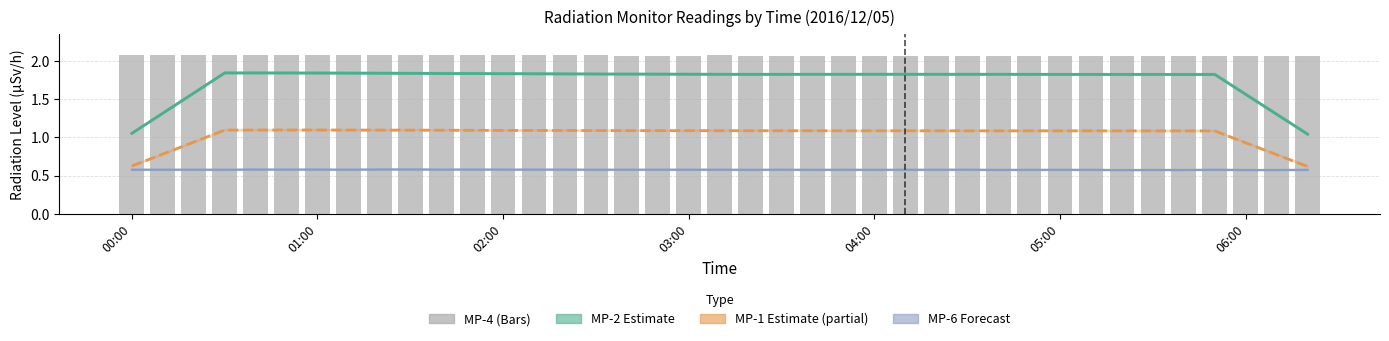

Which series has the largest total across all categories?

MP-4